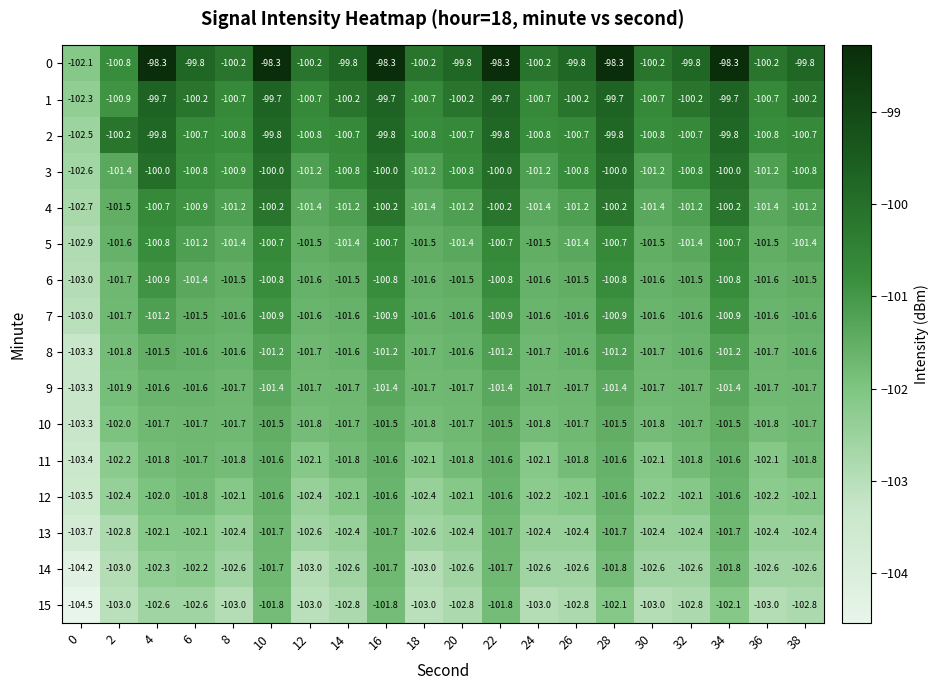

Count the number of data series in this chart.

16